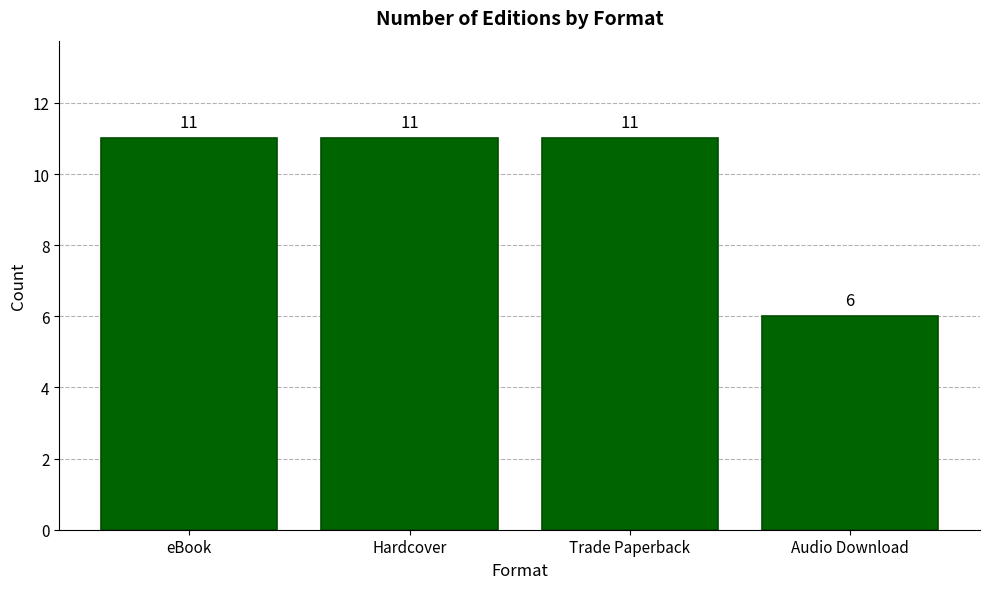

What is the difference between the maximum and minimum values?

5